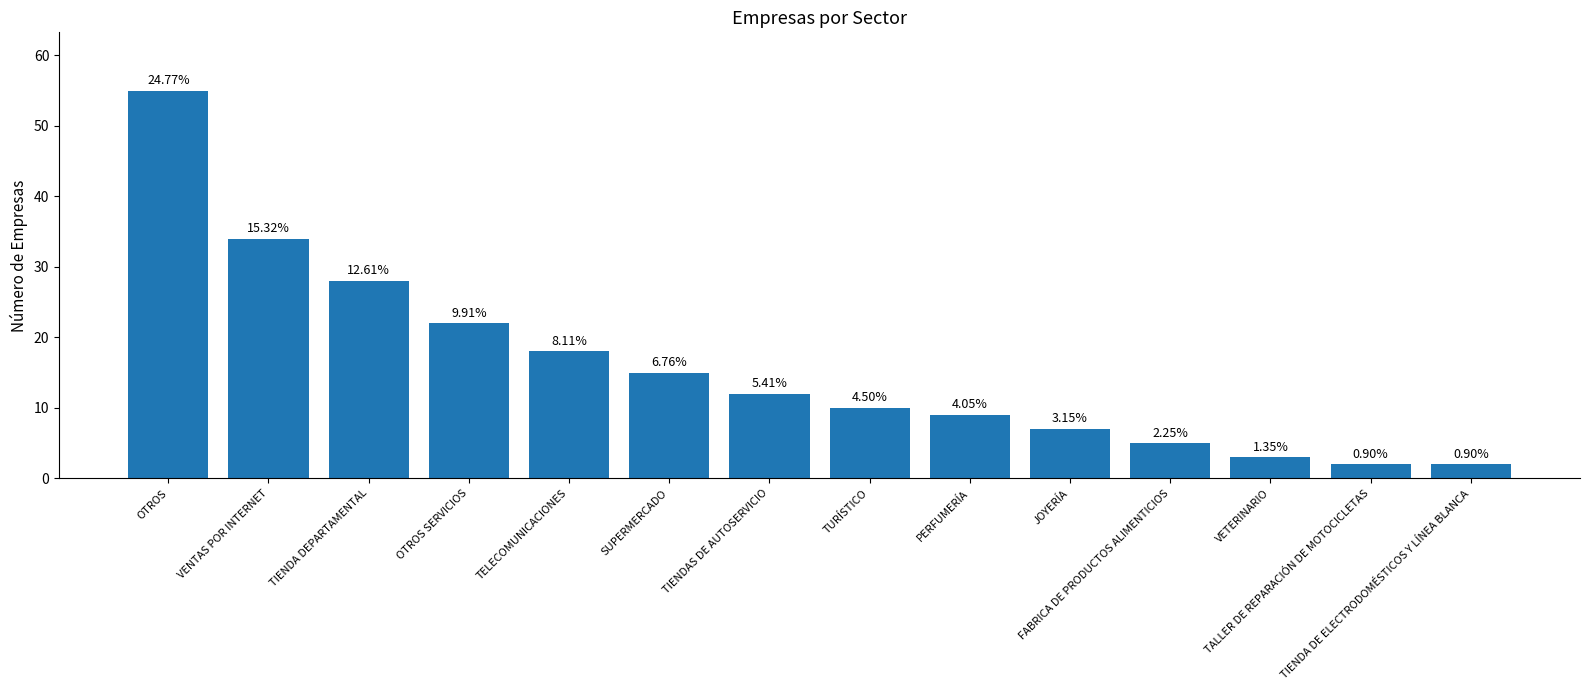

How many bars are there in total?

14